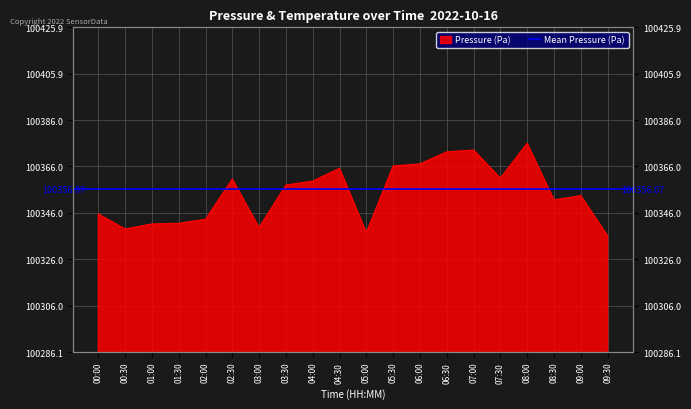

What is the label of the 16th point from the right?

02:00